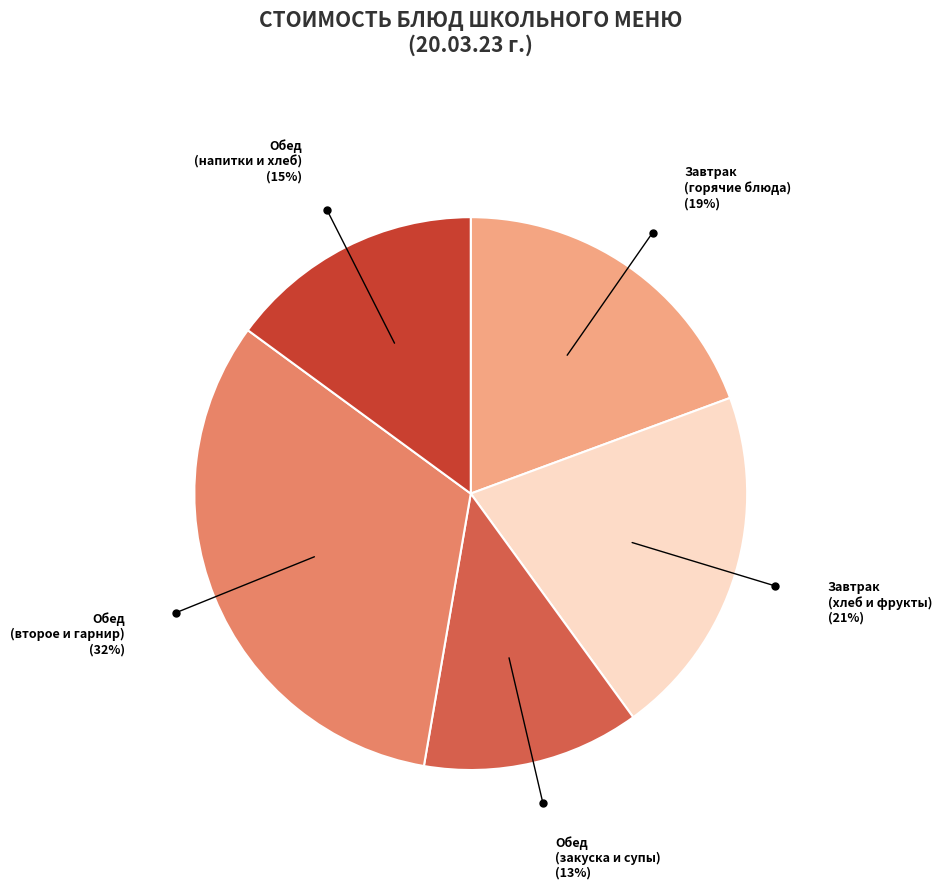

How many slices are in this pie chart?

5